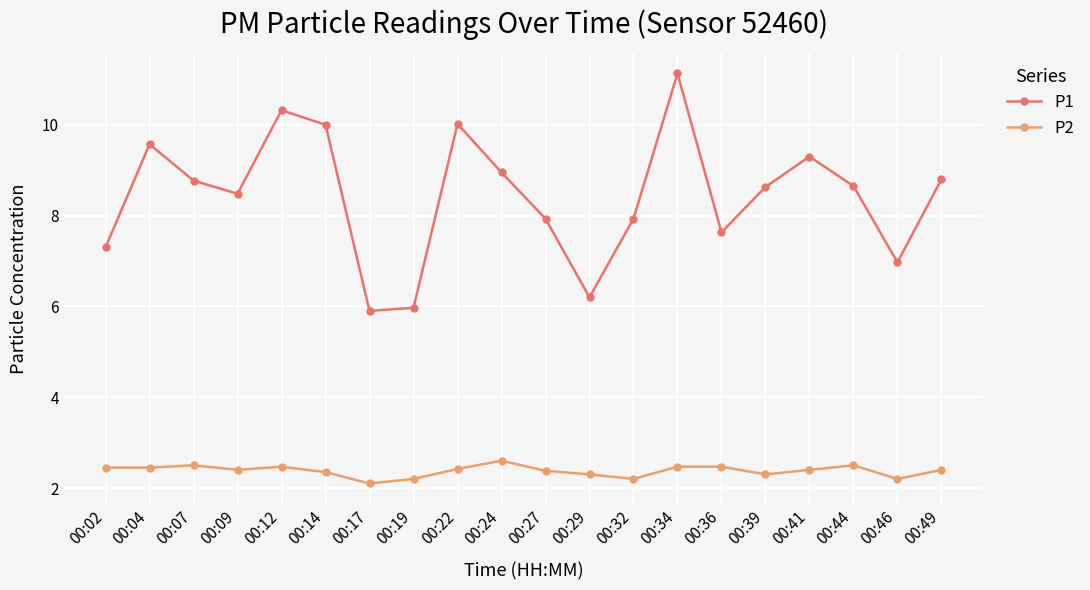

The value of P2 at 00:24 is 3.4. True or false?

False